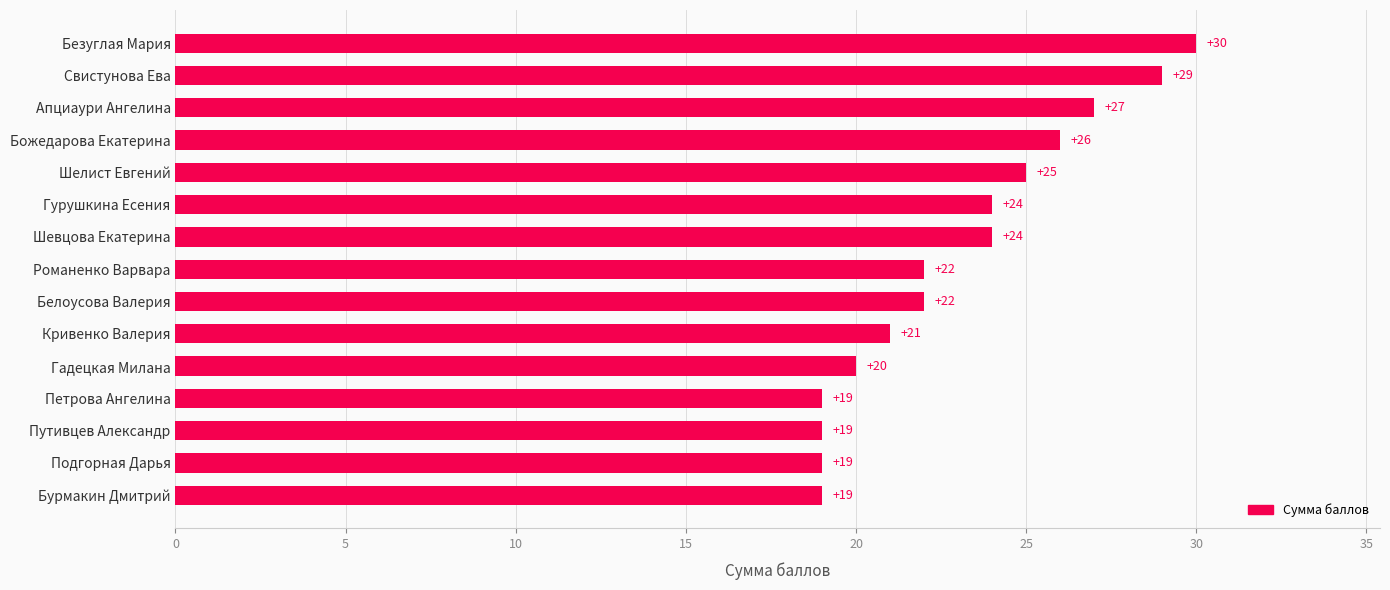

What is the average value?

23